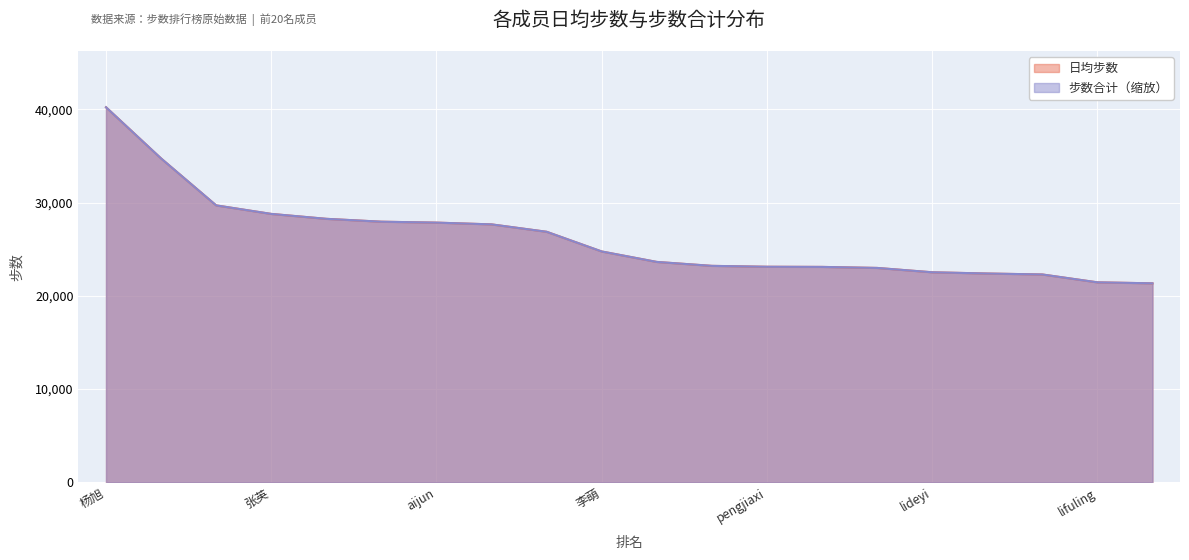

What is the label of the 17th point from the left?

刘丹竹